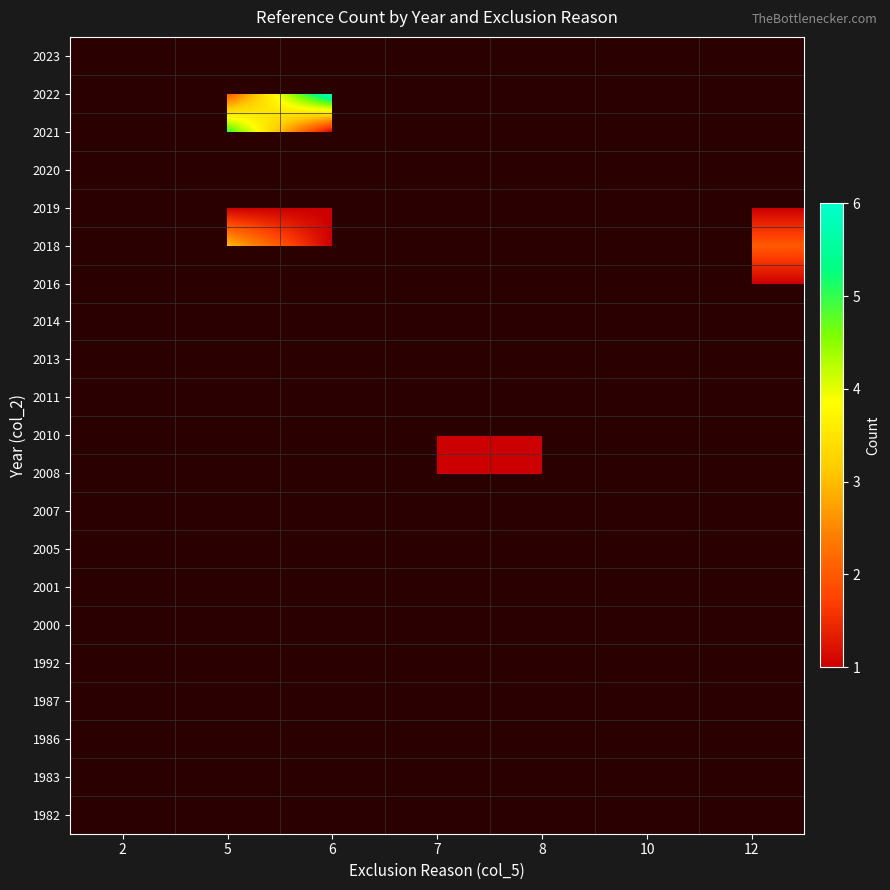

Is the value of 2018 at 6 greater than the value of 1983 at 5?

No